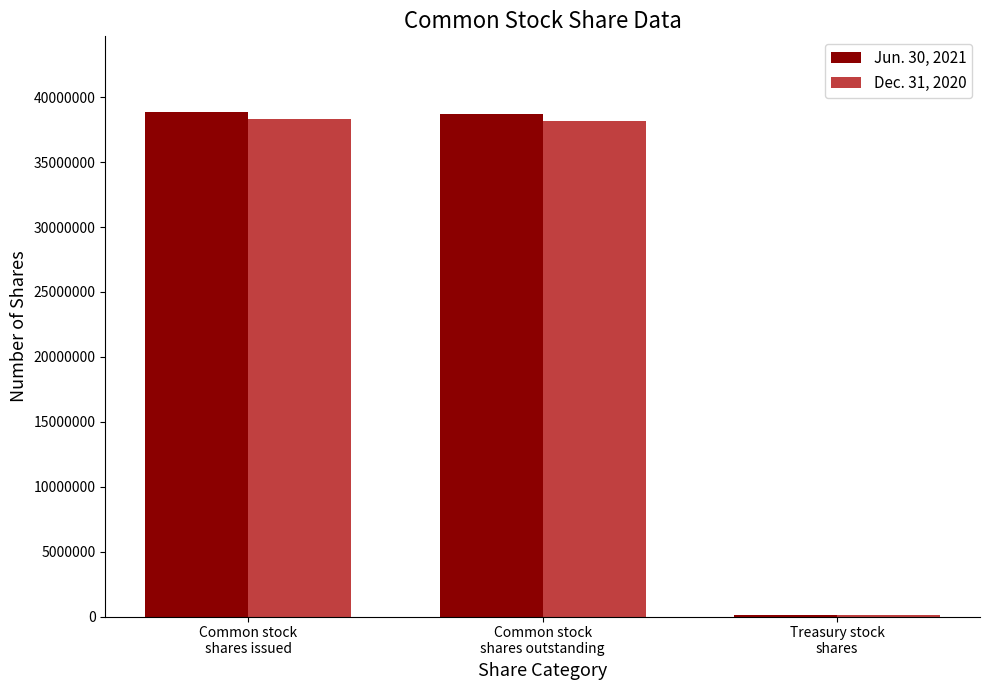

List the series in order of their peak value, highest first.

Jun. 30, 2021, Dec. 31, 2020